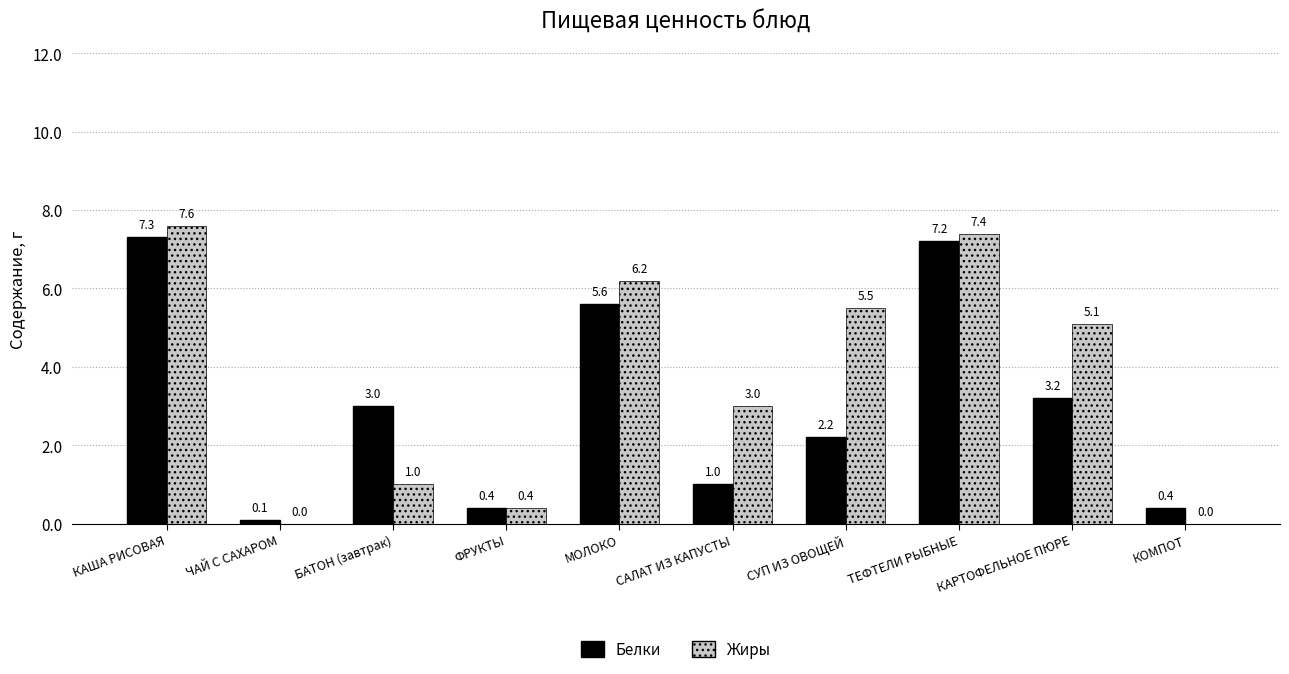

Which series changed the most between БАТОН (завтрак) and ФРУКТЫ?

Белки